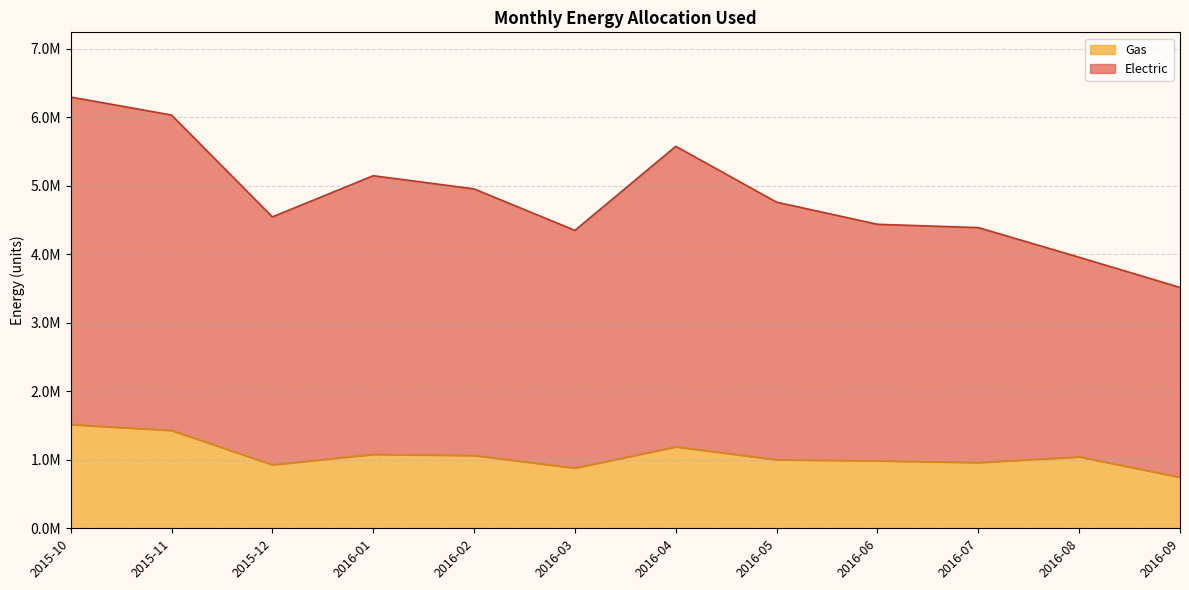

What is the sum of the Gas values at 2016-07 and 2015-11?

2389665.3